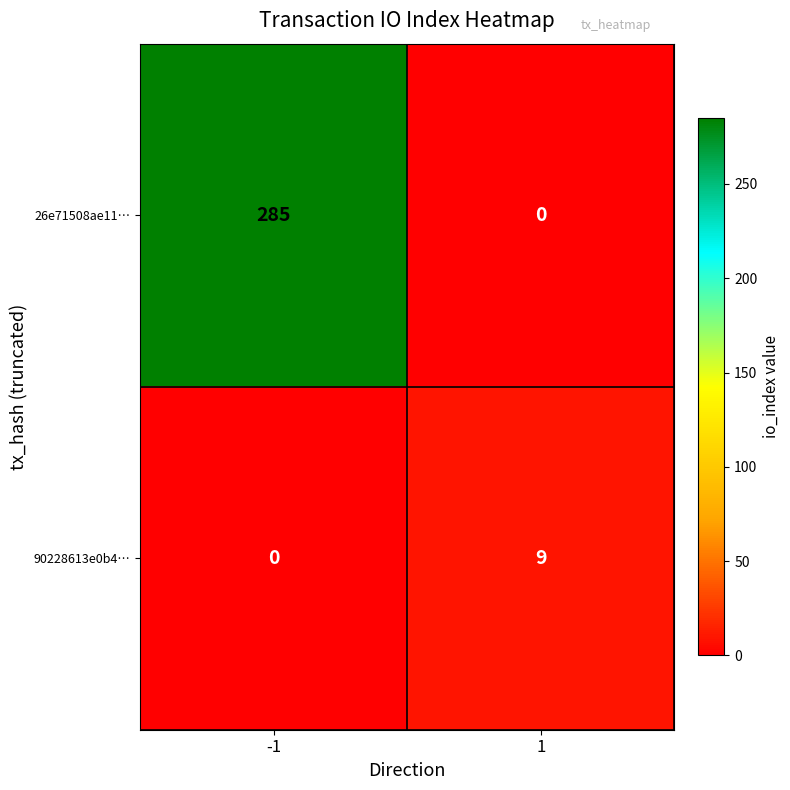

The value of 26e71508ae11… at 1 is 0. True or false?

True